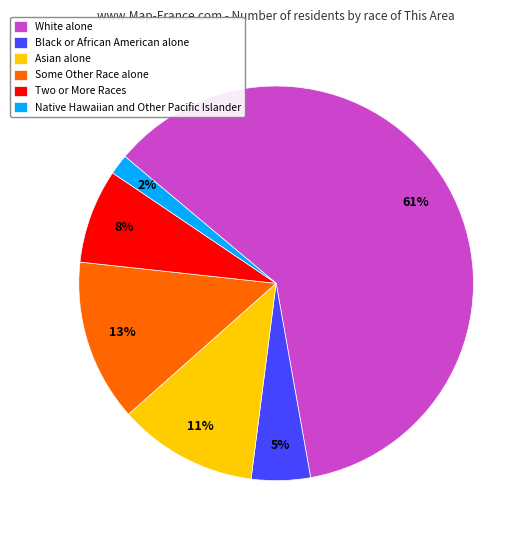

Which slice is the smallest?

Native Hawaiian and Other Pacific Islander